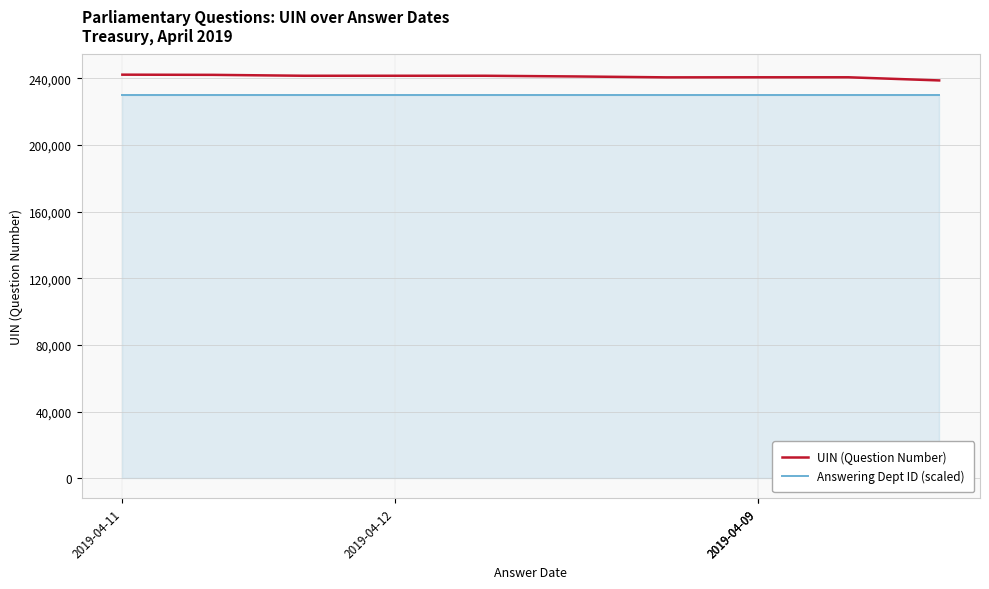

Which series has the largest total across all categories?

UIN (Question Number)